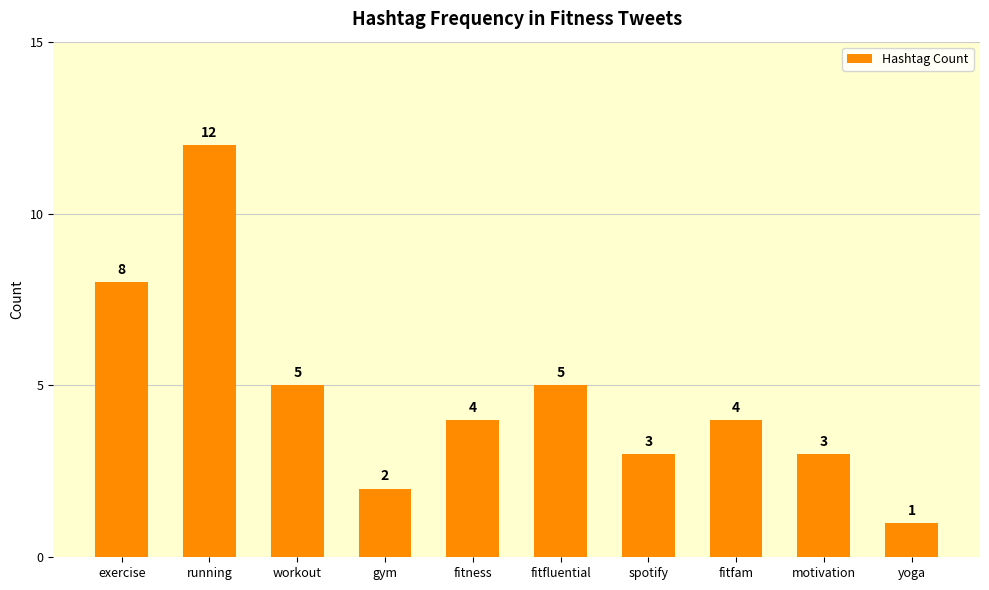

Reading left to right, transcribe all the data shown in this chart.

exercise=8	running=12	workout=5	gym=2	fitness=4	fitfluential=5	spotify=3	fitfam=4	motivation=3	yoga=1